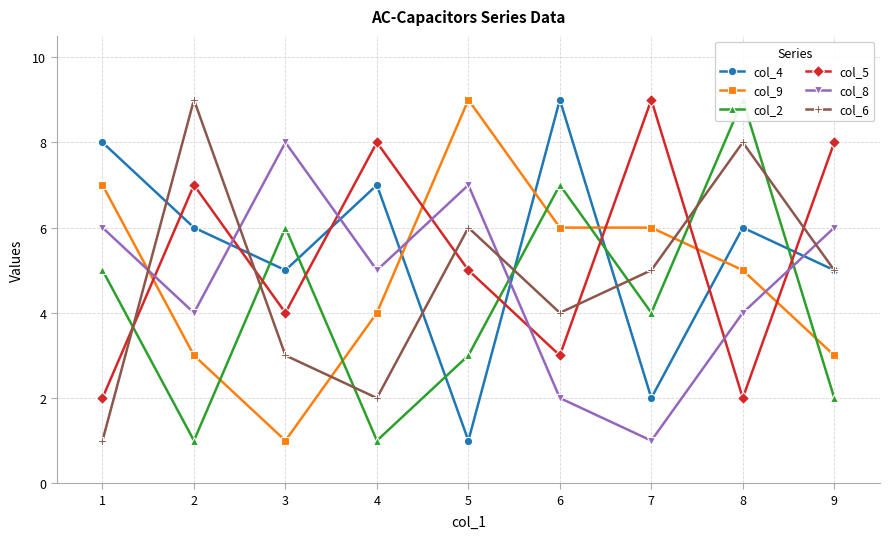

At which label does col_9 reach its minimum?

3